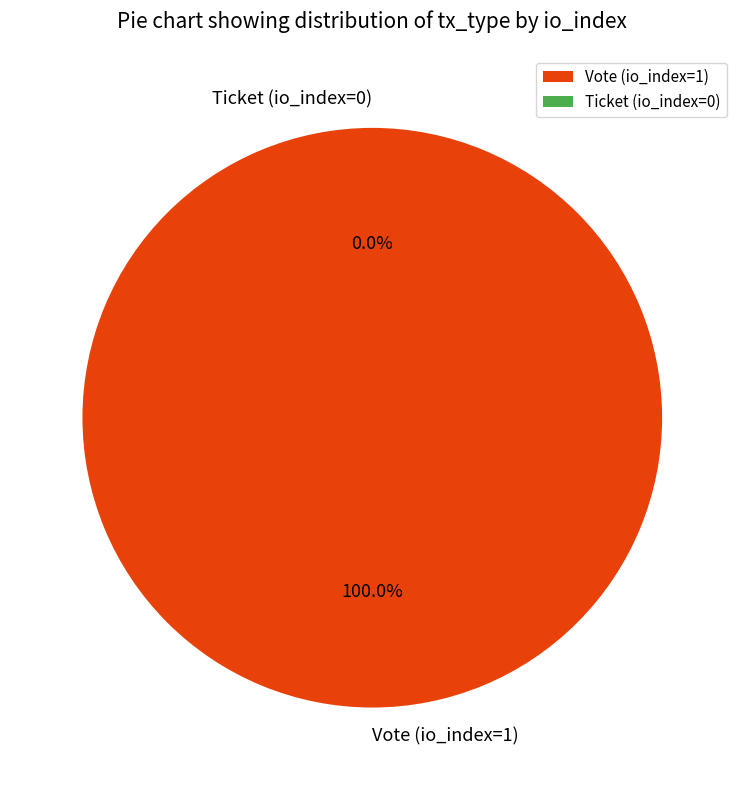

The Vote (io_index=1) slice represents 99% of the pie. True or false?

False